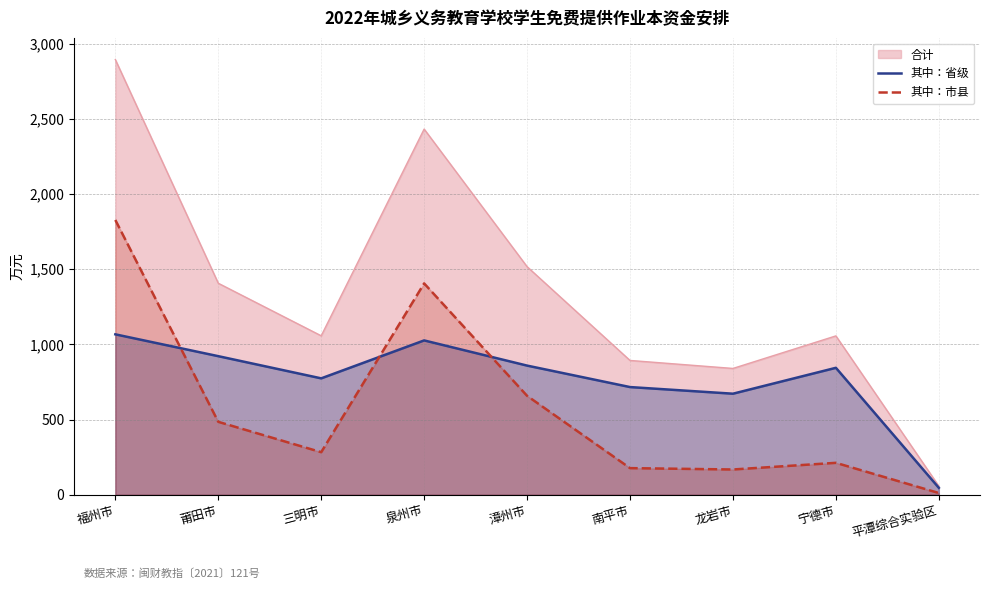

Which series changed the most between 泉州市 and 宁德市?

合计